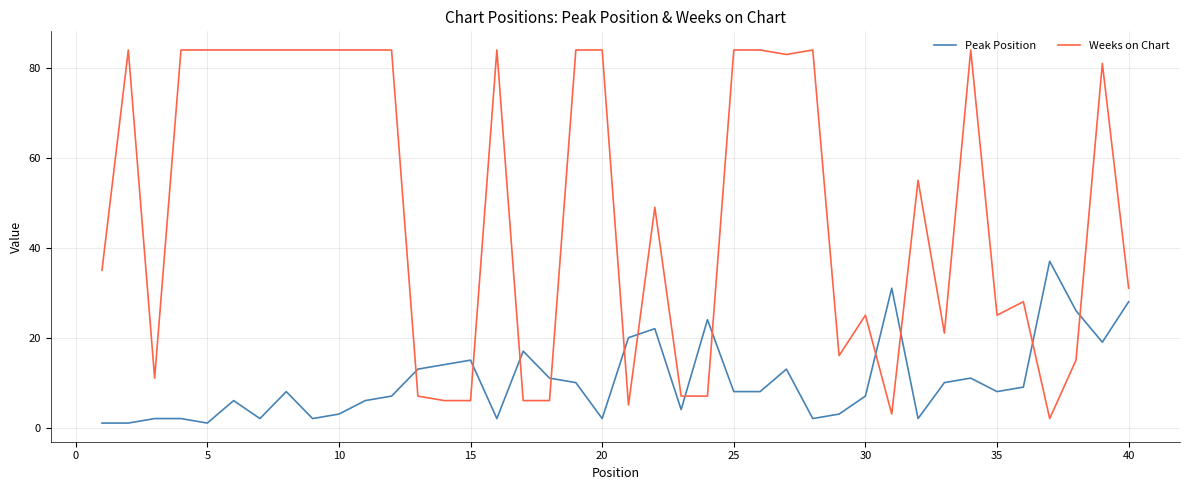

What are all the series names shown in the legend?

Peak Position, Weeks on Chart